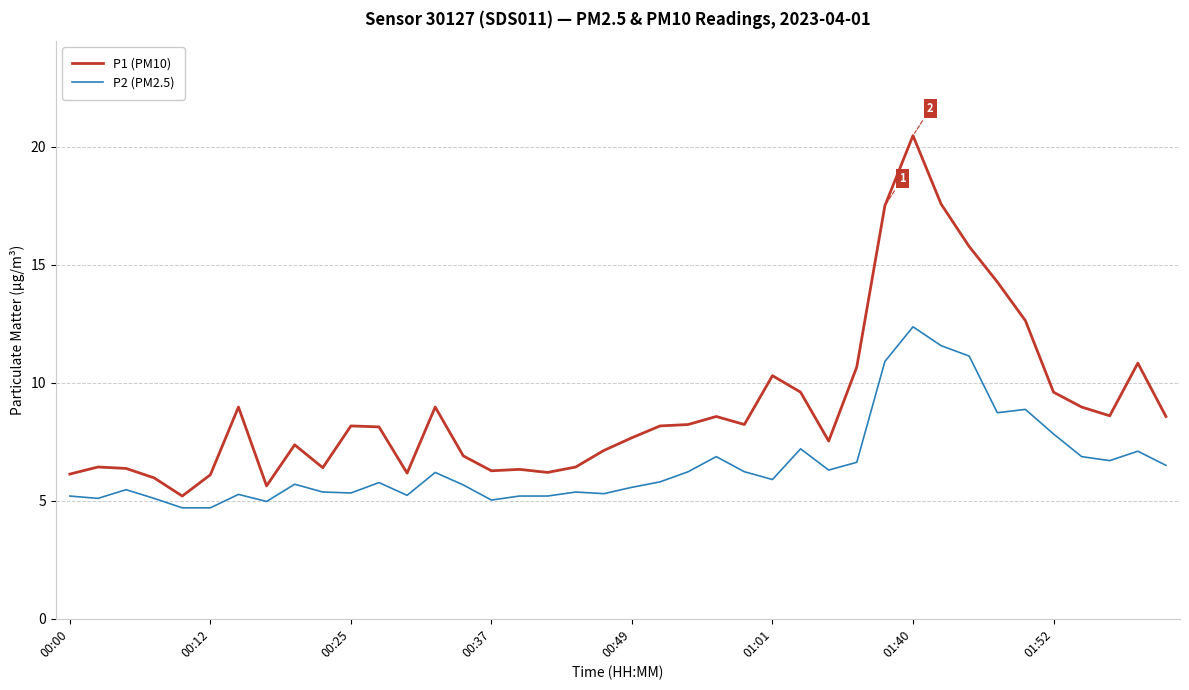

How many lines are shown in the chart?

2